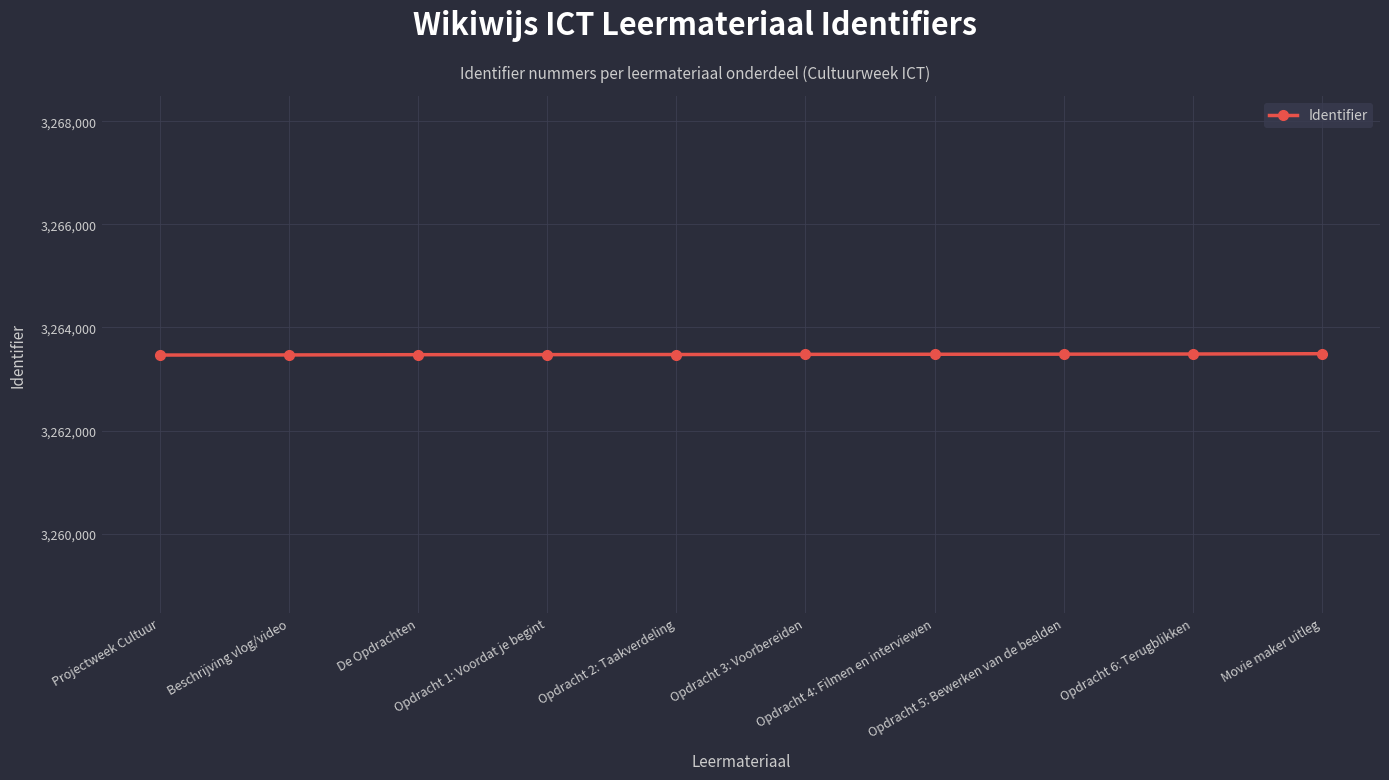

The chart shows a value of 4986884 at Beschrijving vlog/video. True or false?

False